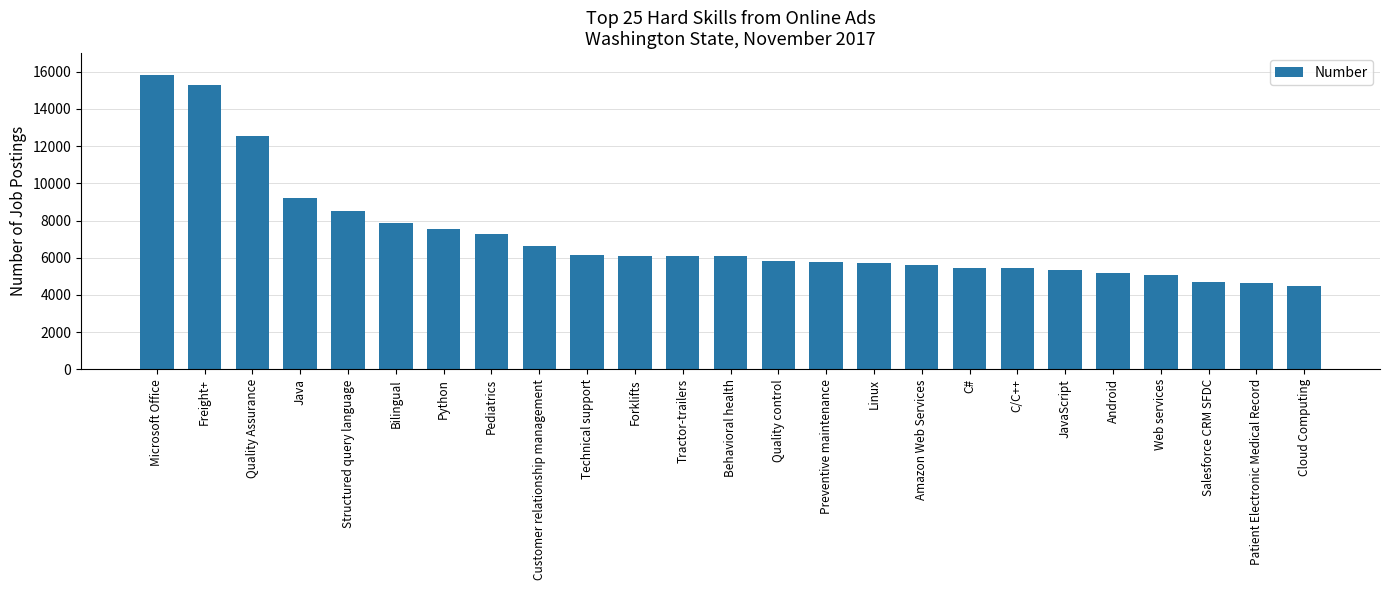

How many bars are there in total?

25